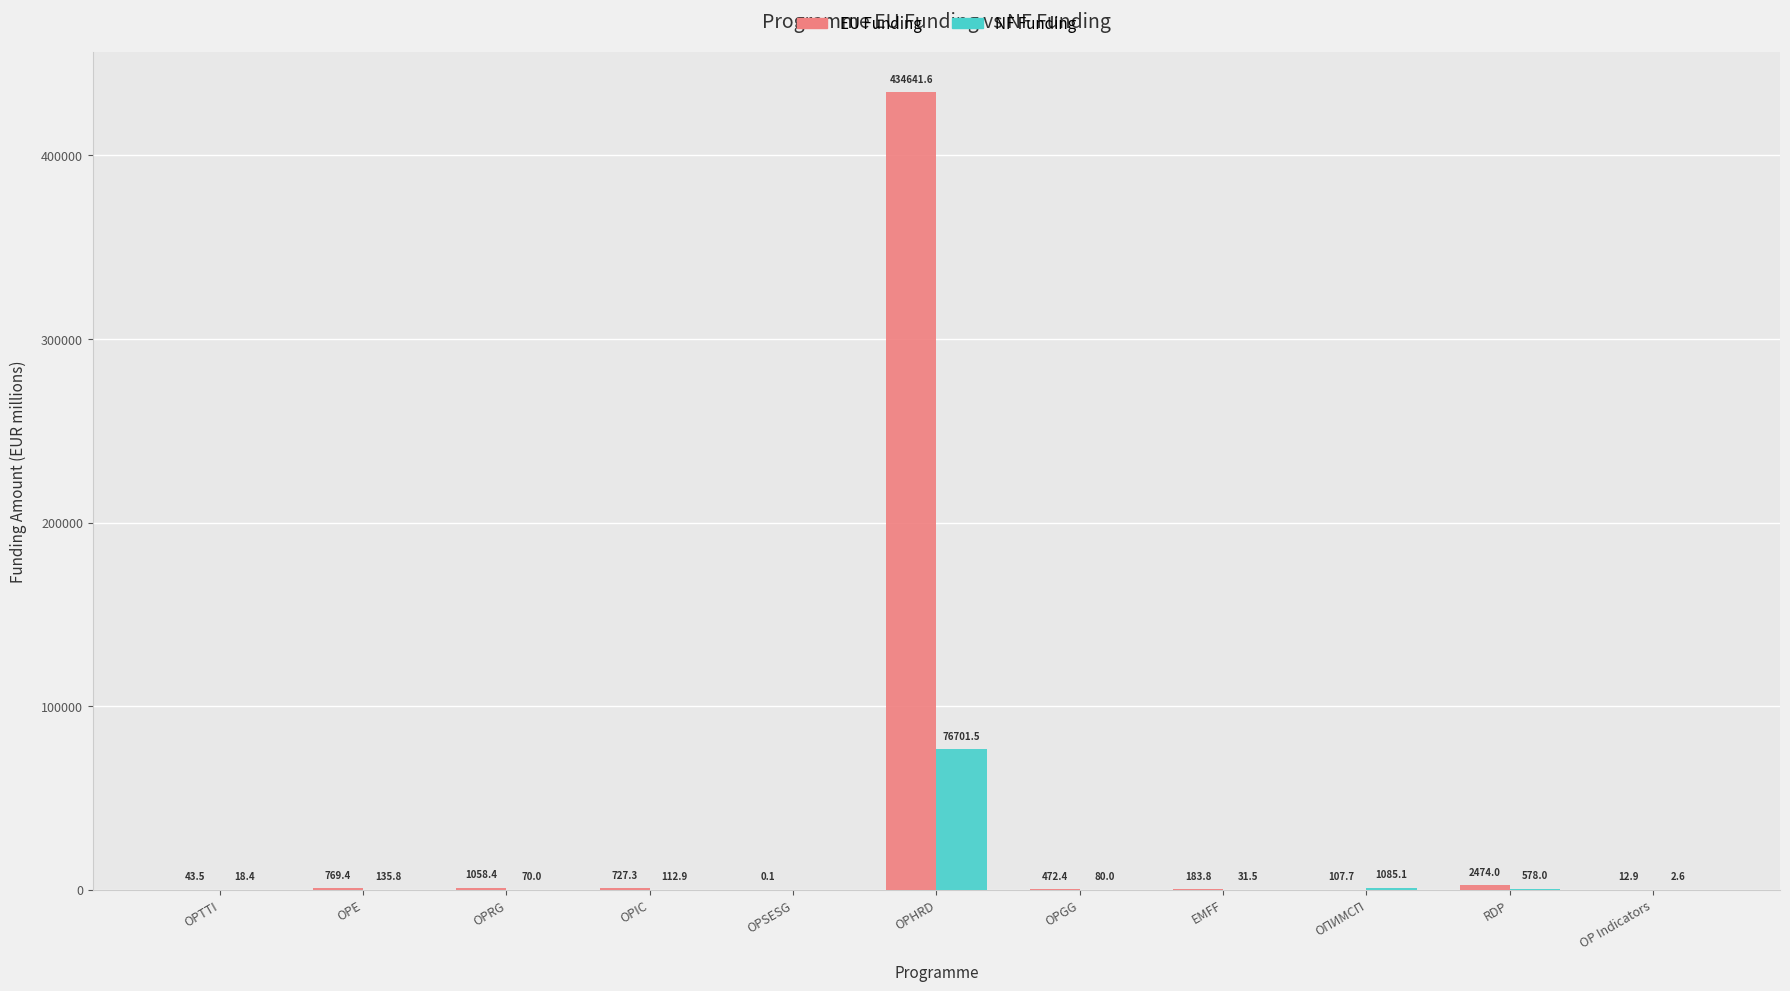

Which category has the highest value in the NF Funding series?

OPHRD